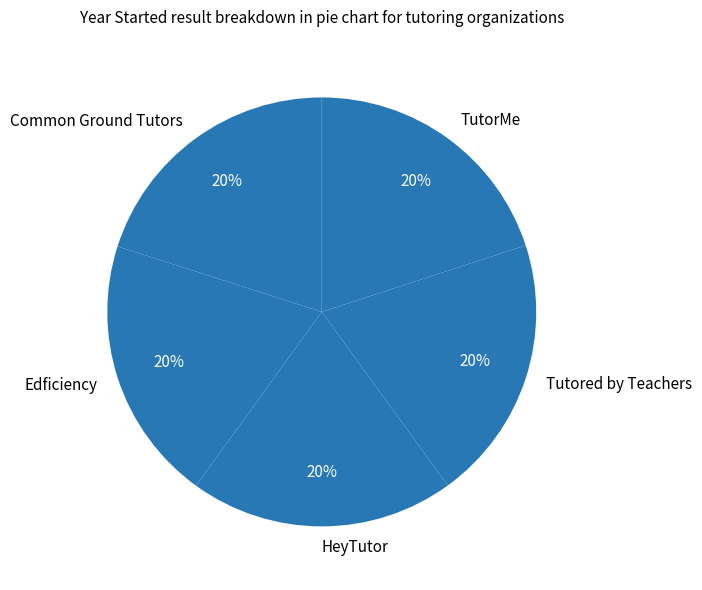

Is there any slice that represents more than half of the pie?

No